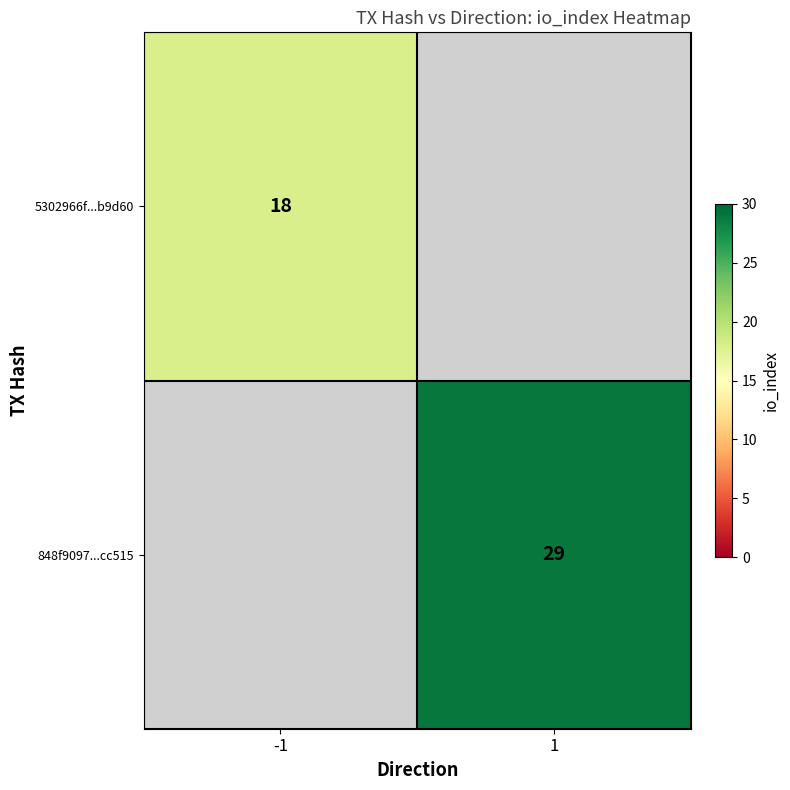

Between 1 and -1, which is larger?

-1